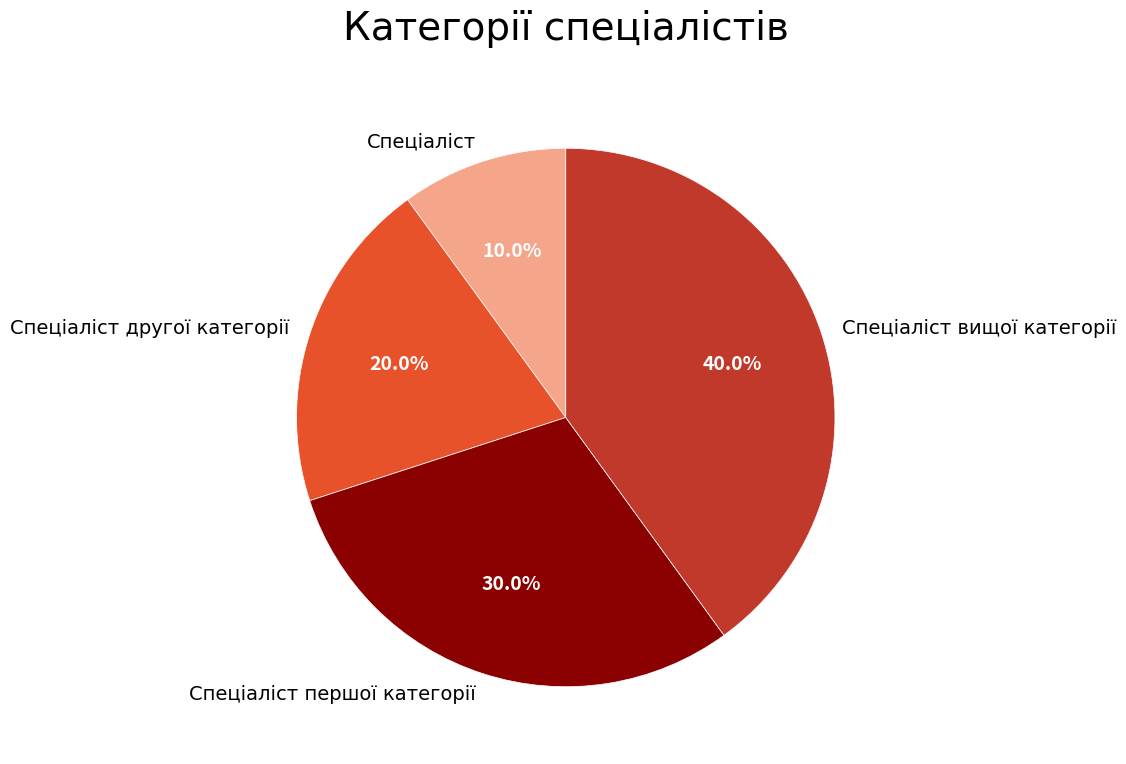

Between Спеціаліст and Спеціаліст вищої категорії, which is larger?

Спеціаліст вищої категорії